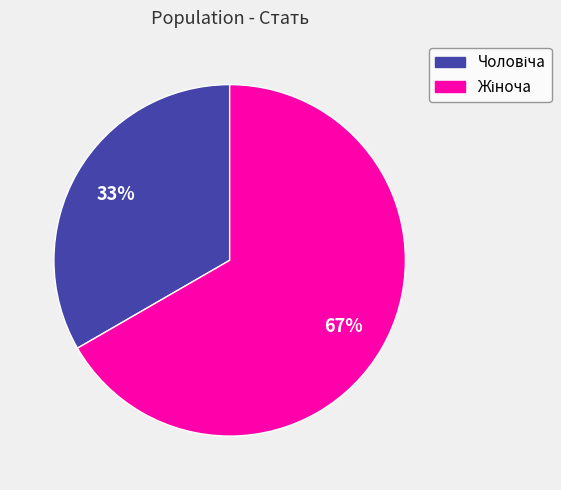

To the nearest percent, what is the average slice percentage?

50%